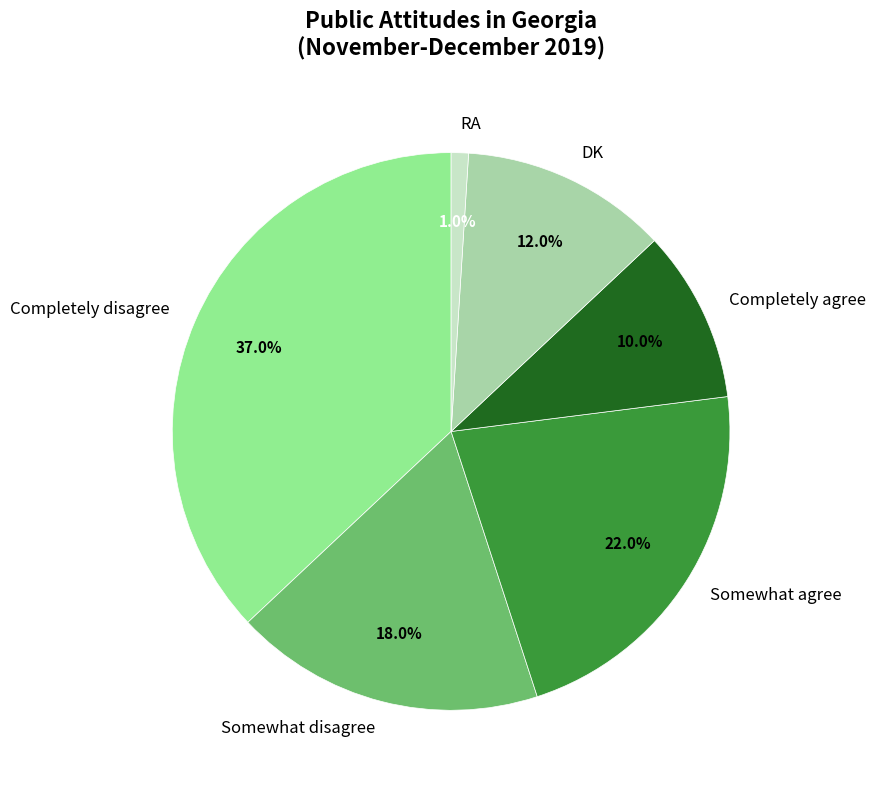

True or false: RA accounts for 11% of the total.

False